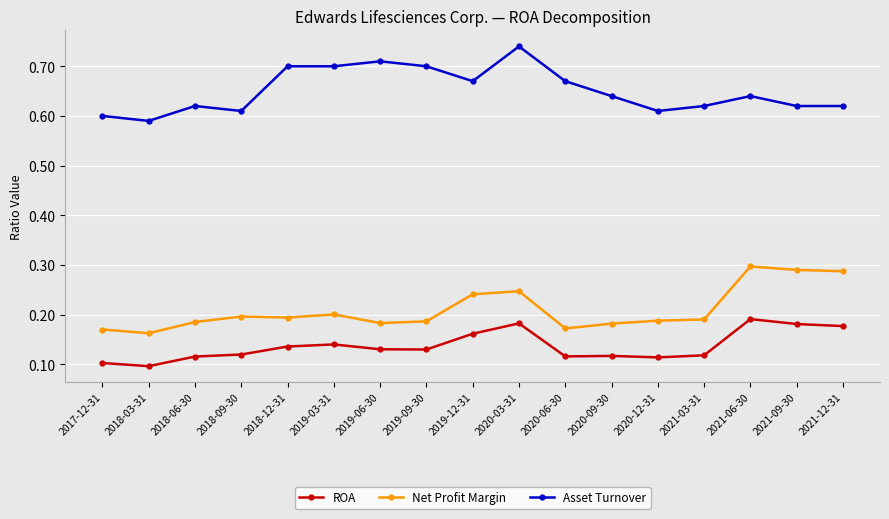

True or false: Net Profit Margin has a value of 0.1 at 2019-06-30.

False